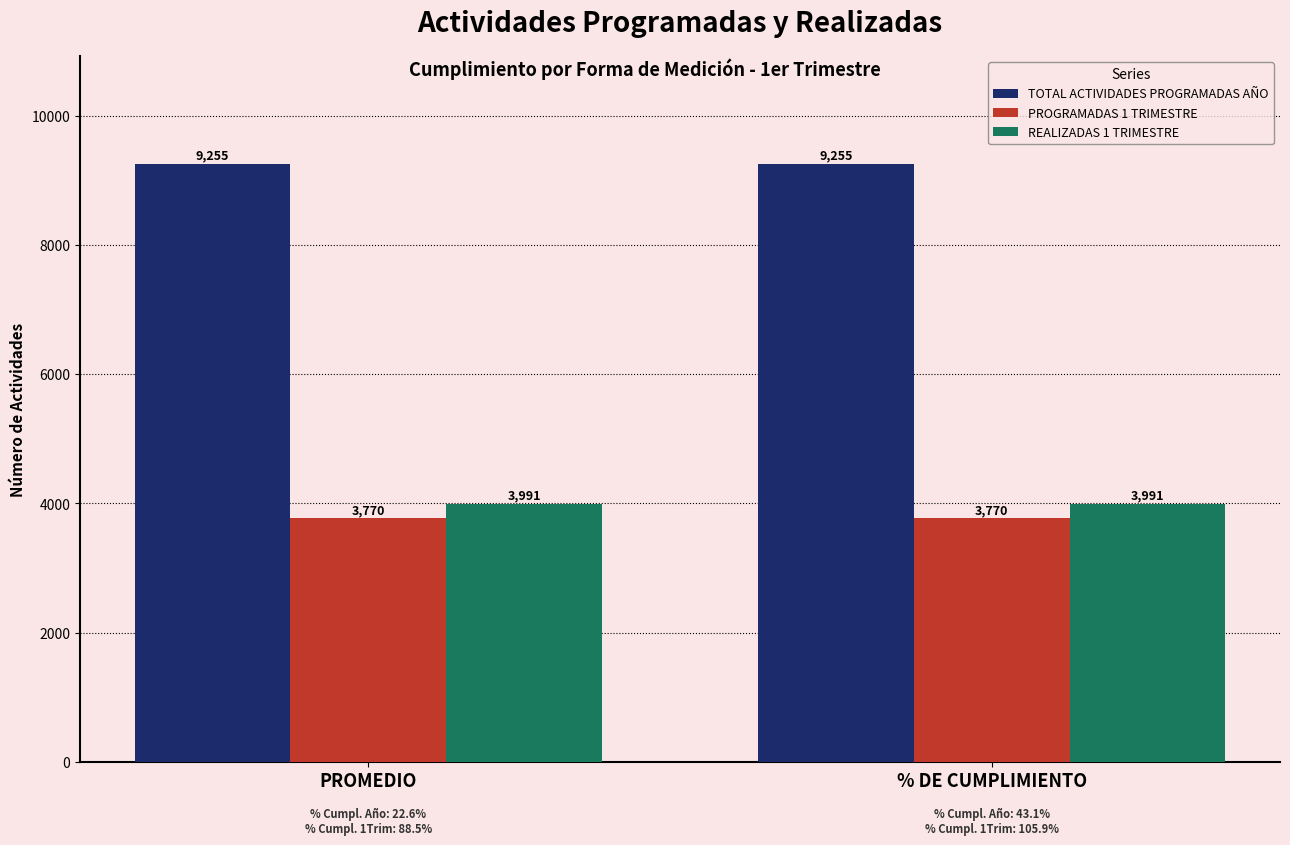

Reading right to left, what are all the values shown in this chart?

TOTAL ACTIVIDADES PROGRAMADAS AÑO: 9255	9255
PROGRAMADAS 1 TRIMESTRE: 3770	3770
REALIZADAS 1 TRIMESTRE: 3991	3991